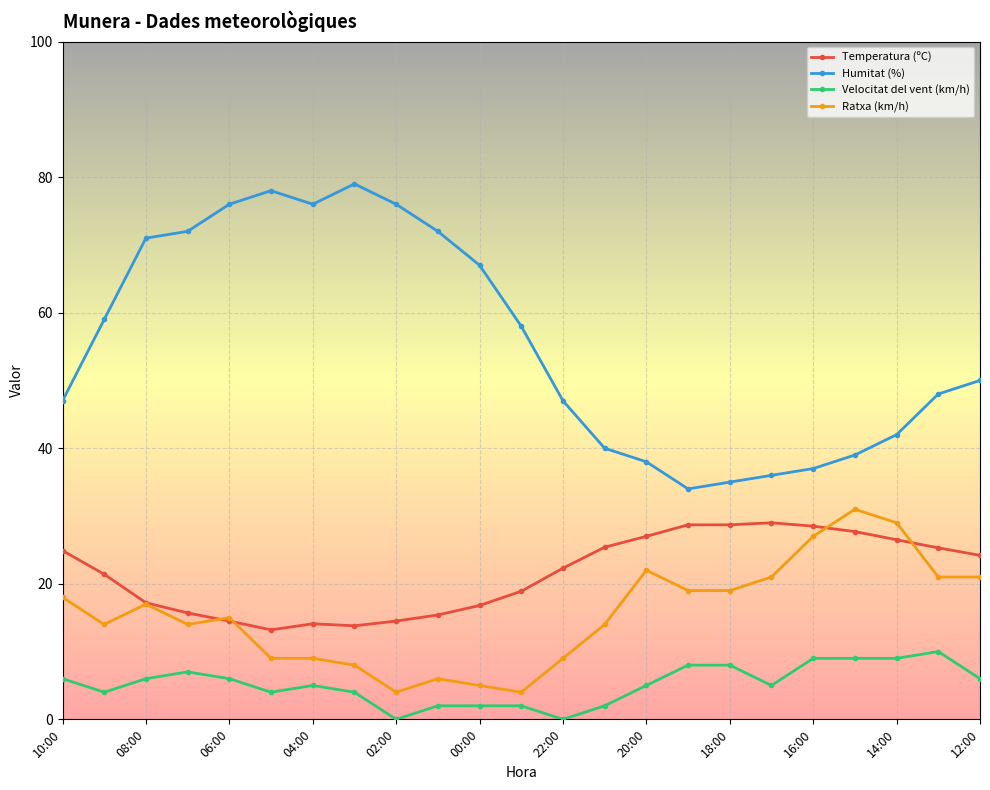

What is the value of the Humitat (%) point at the 2nd from the left?

59.0